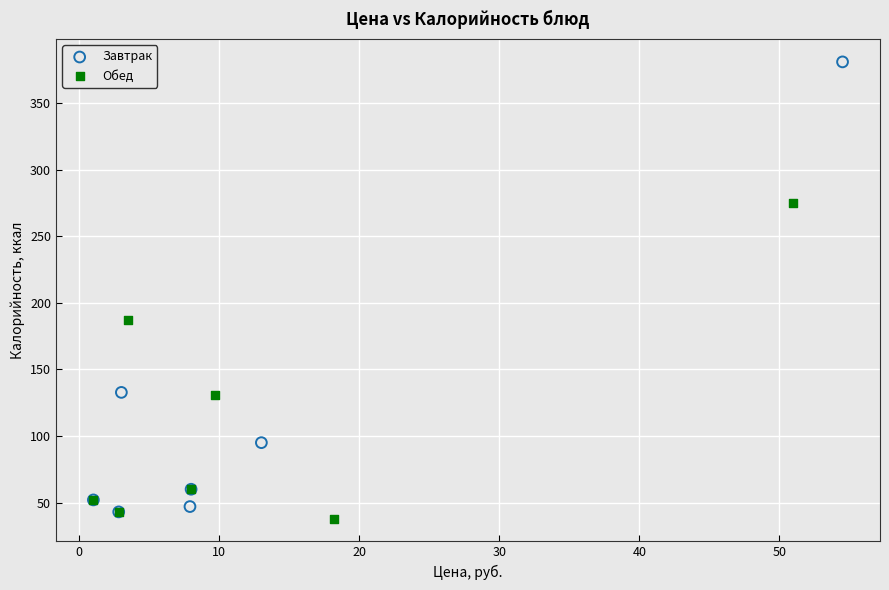

Which series has the largest Y range (max minus min)?

Завтрак